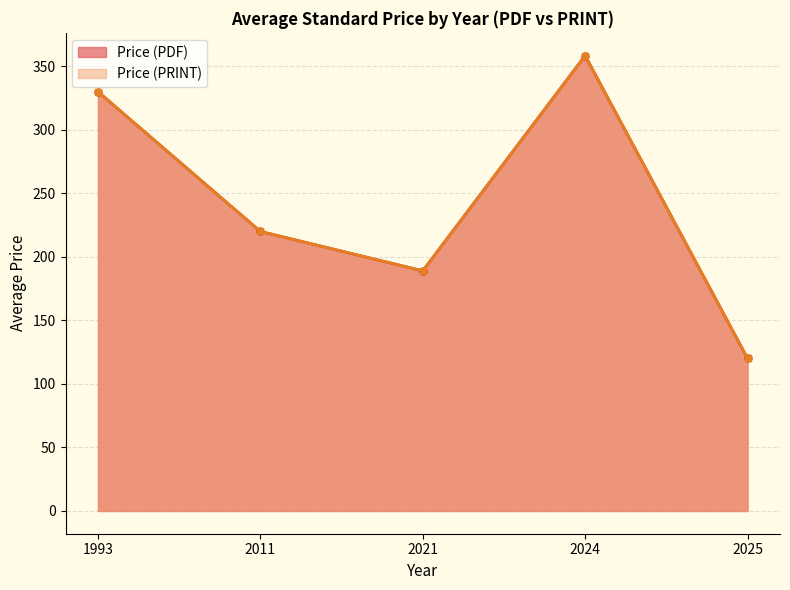

How many series are shown in this chart?

2